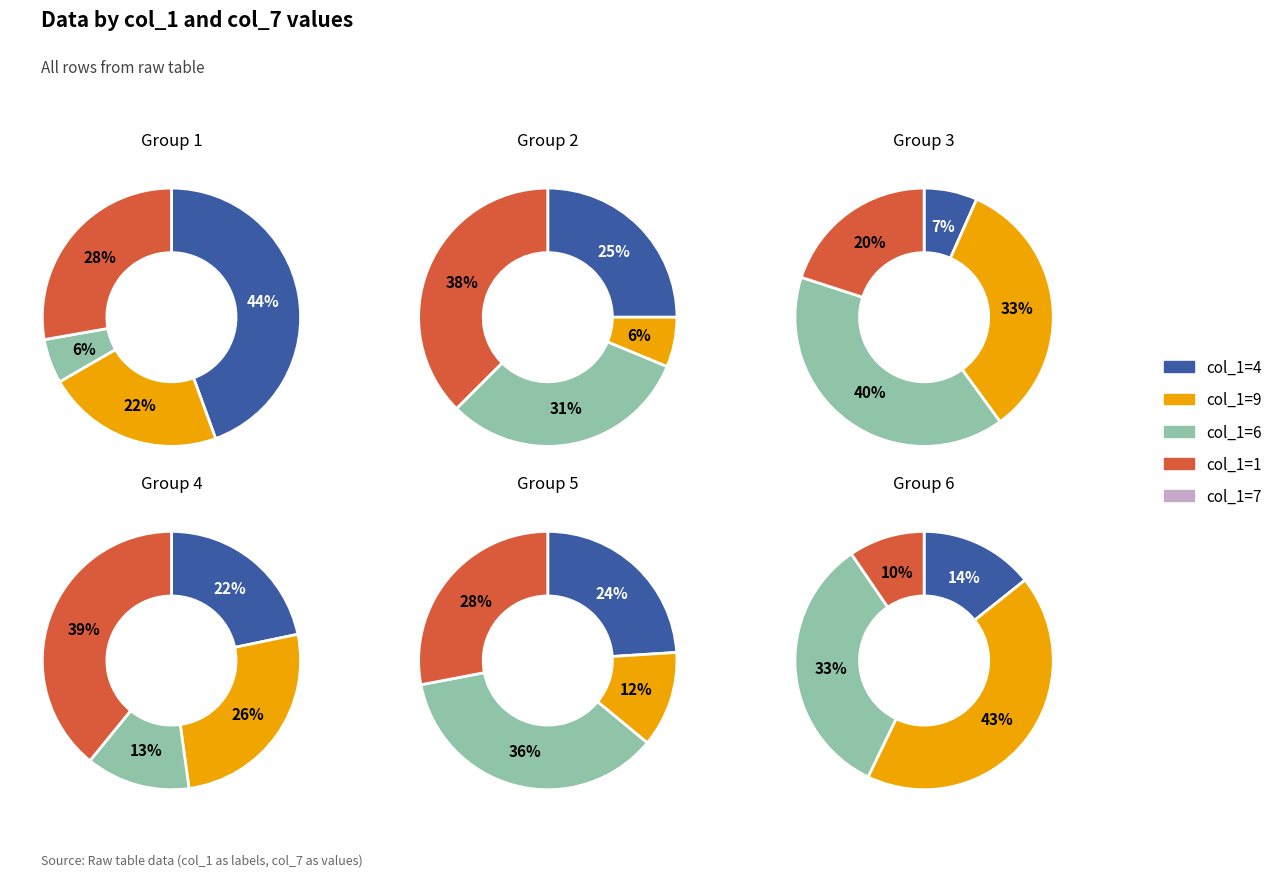

To the nearest percent, what percentage of the pie is col_1=7?

2%